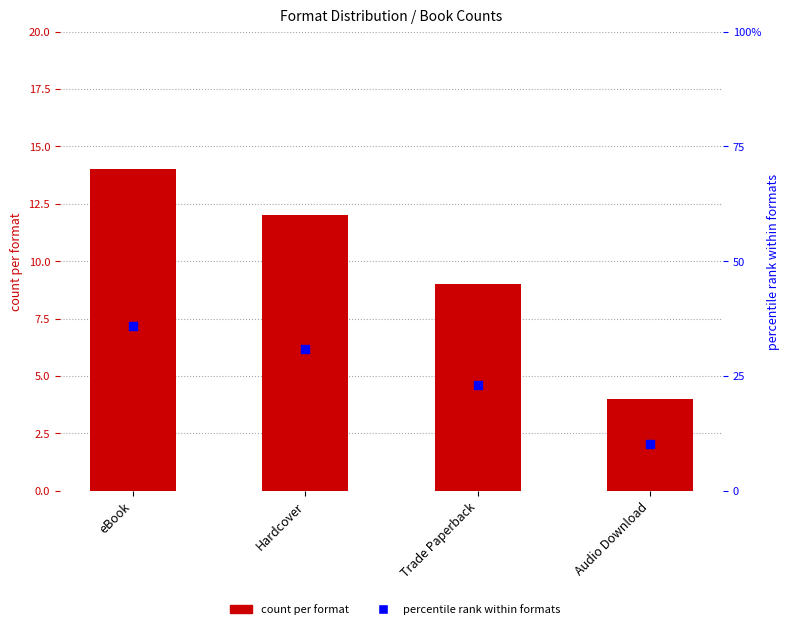

What are all the series names shown in the legend?

count per format, percentile rank within formats